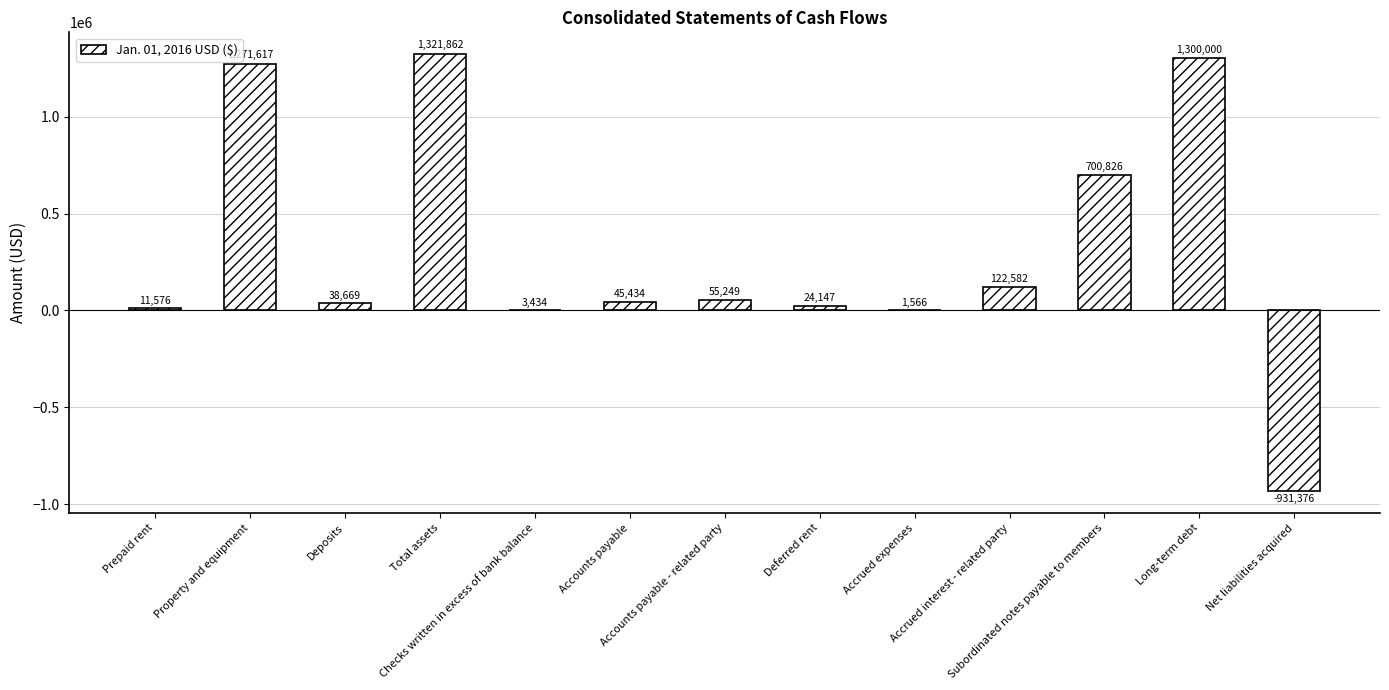

Which label corresponds to the largest value in the chart?

Total assets